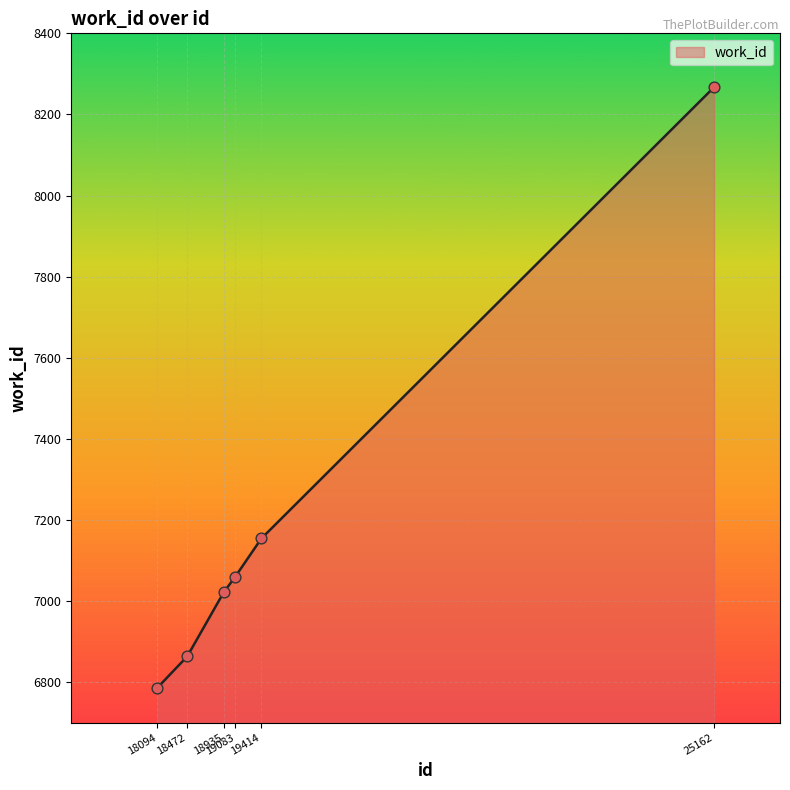

What is the change in value from 18935 to 19083?

+39